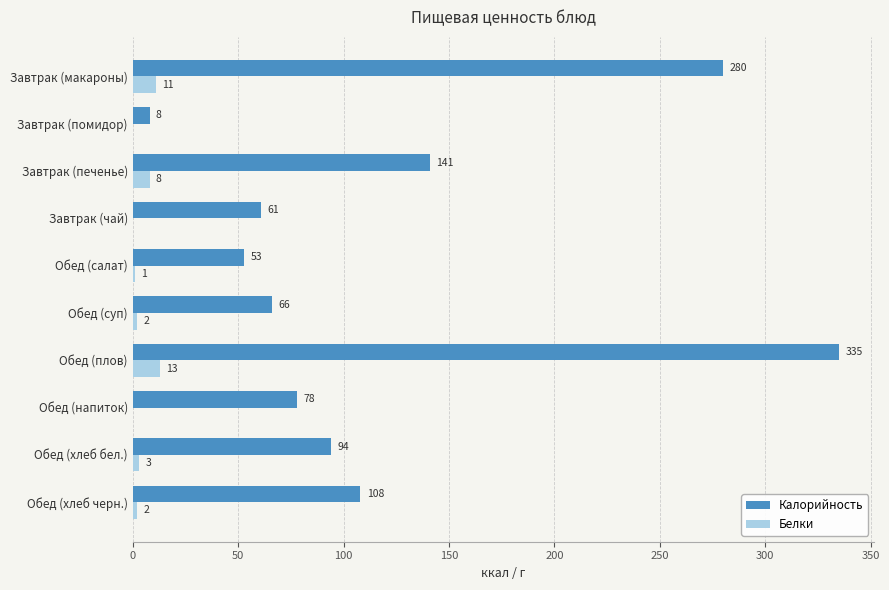

Is it true that Калорийность equals 83 at Завтрак (чай)?

False